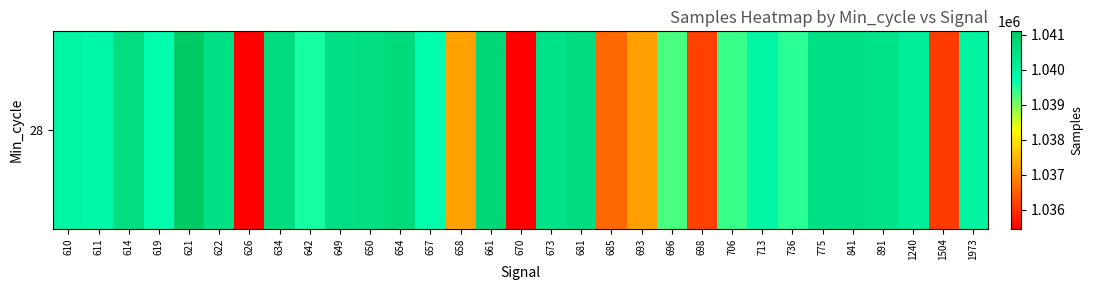

What is the maximum value shown in the chart?

1041100